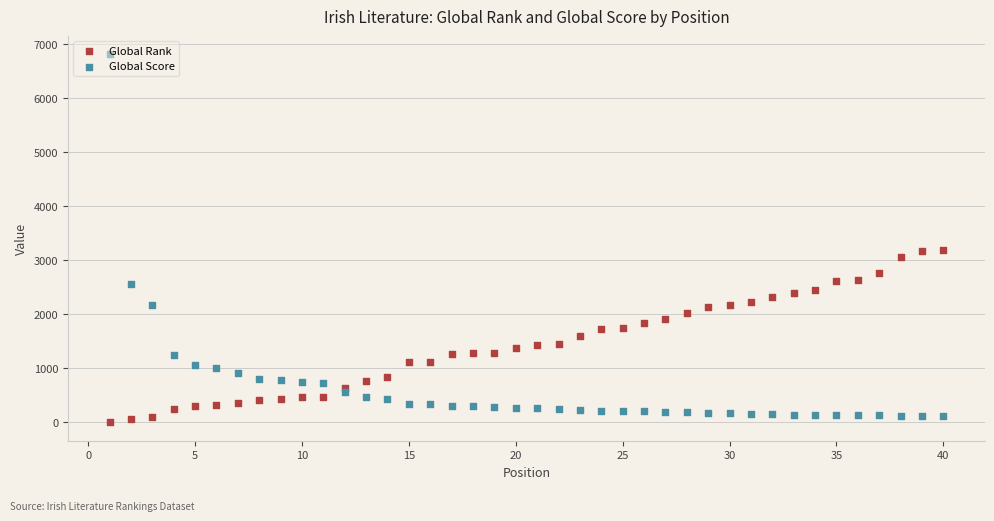

Which series contains the lowest Y value?

Global Rank